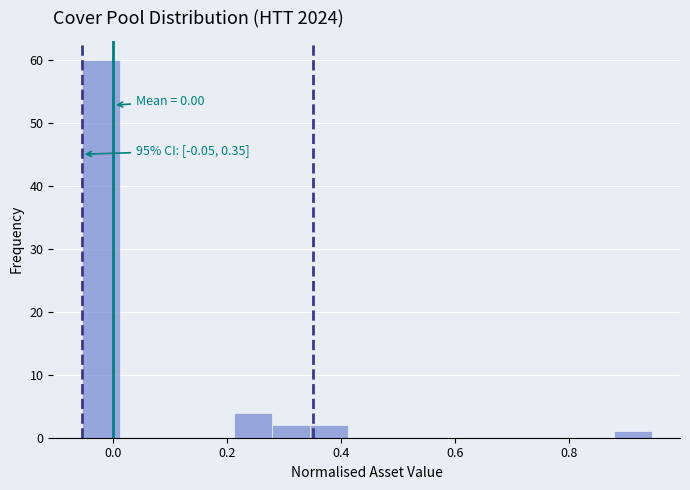

Read against the x-axis, roughly where is the centre of the tallest bar?

-0.02